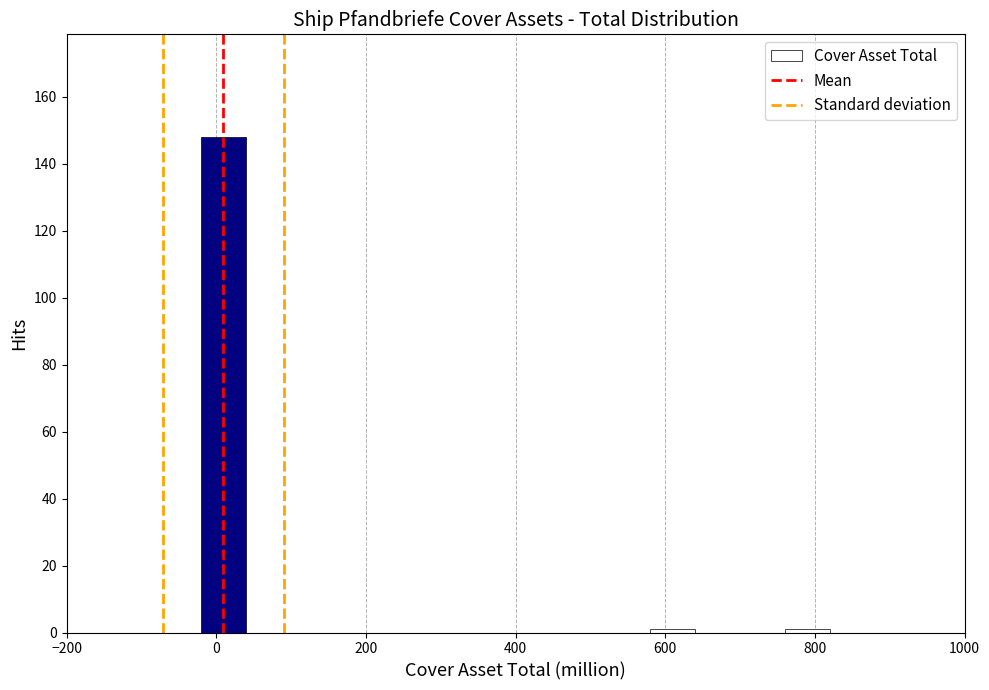

Around what value on the x-axis is the tallest bar? Give the approximate position of its centre, as read against the axis.

20